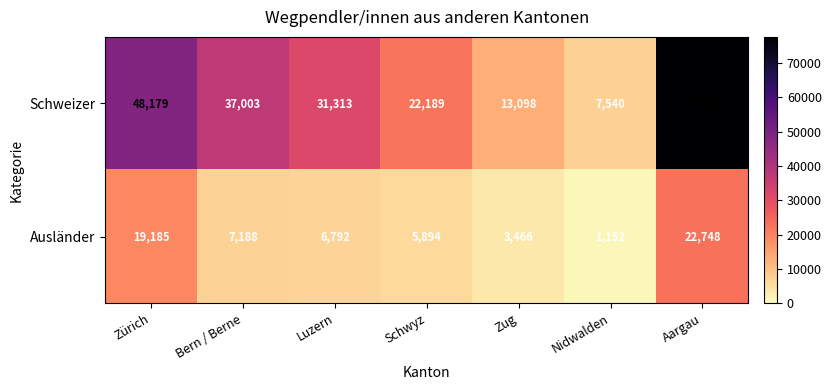

List the series in order of their overall mean, highest first.

Schweizer, Ausländer